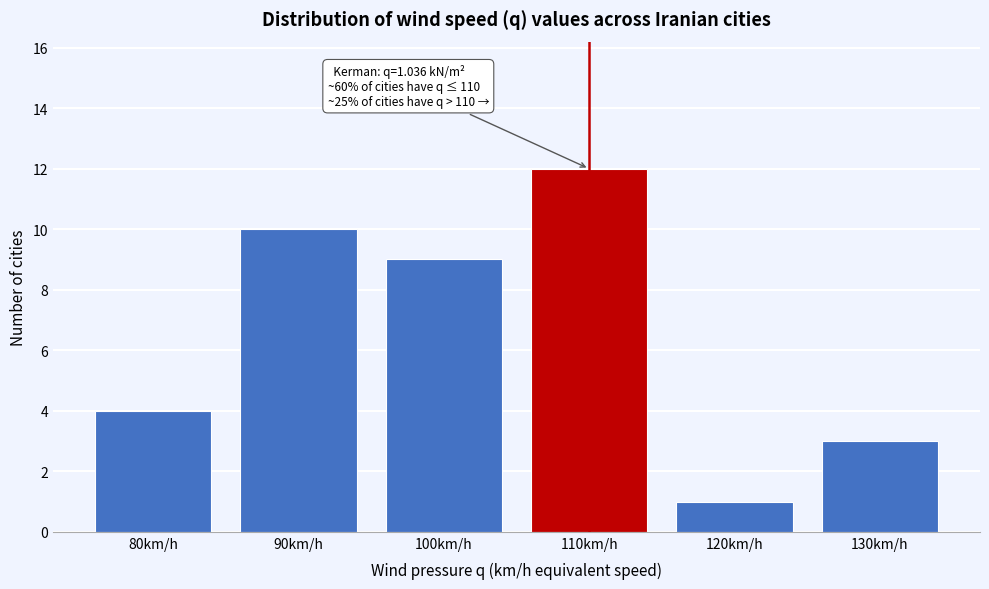

Over which range of the x-axis is the bar tallest?

105 to 115